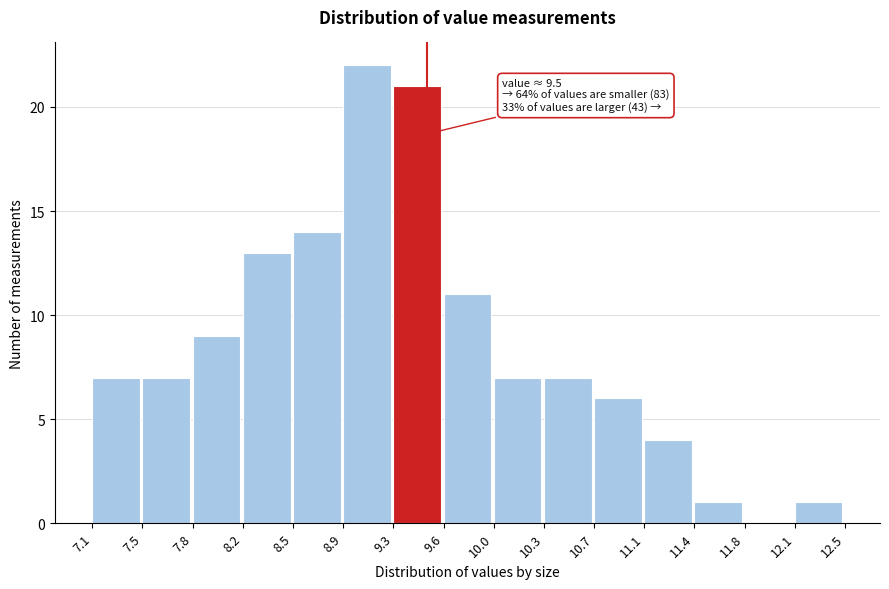

Which range on the x-axis has the tallest bar?

8.9 to 9.3